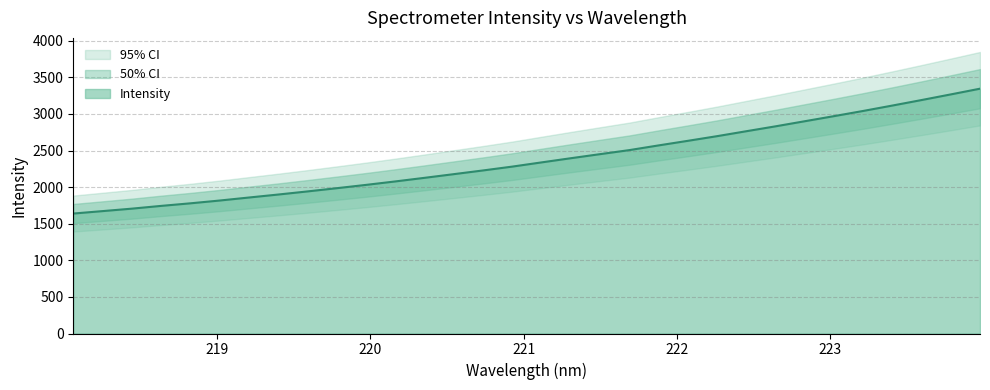

Reading left to right, what are all the values shown in this chart?

1639.2	1672.6	1706.2	1743.9	1779.1	1817.2	1858.4	1899.1	1941.7	1985.7	2030.9	2078.1	2127.4	2177.7	2228.3	2280.9	2338.3	2395.3	2451.0	2506.1	2570.4	2632.9	2696.6	2764.1	2831.0	2900.6	2970.3	3041.3	3115.1	3190.4	3267.4	3345.6